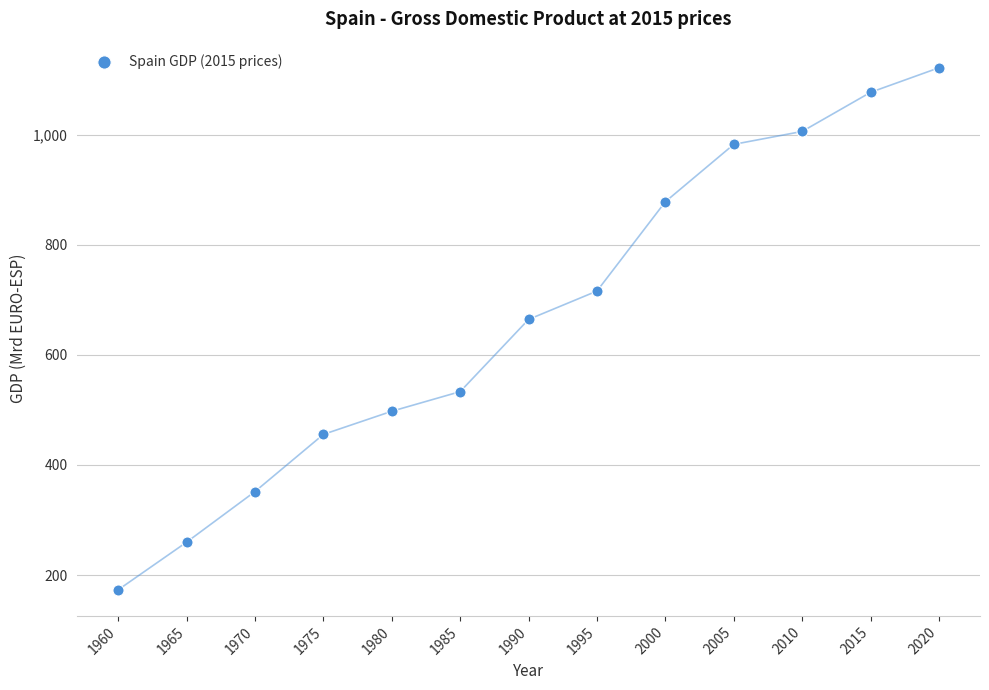

What Y value in the scatter plot is closest to 647?

664.5